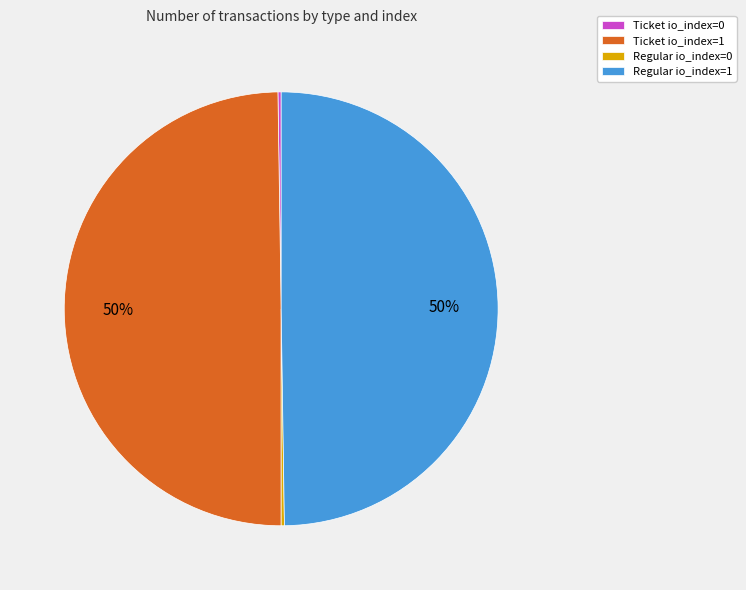

To the nearest percent, what percentage of the pie is Ticket io_index=1?

50%